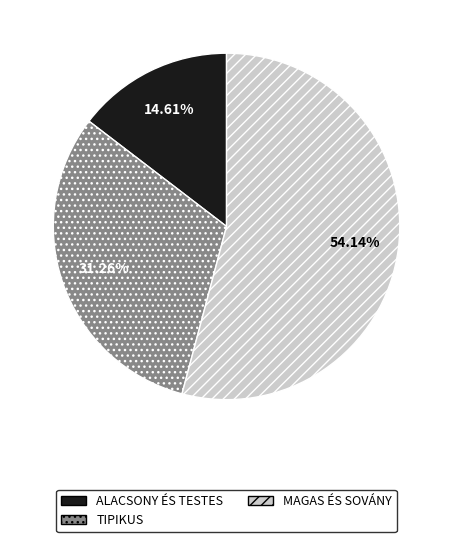

Rank the categories by value from highest to lowest.

MAGAS ÉS SOVÁNY, TIPIKUS, ALACSONY ÉS TESTES